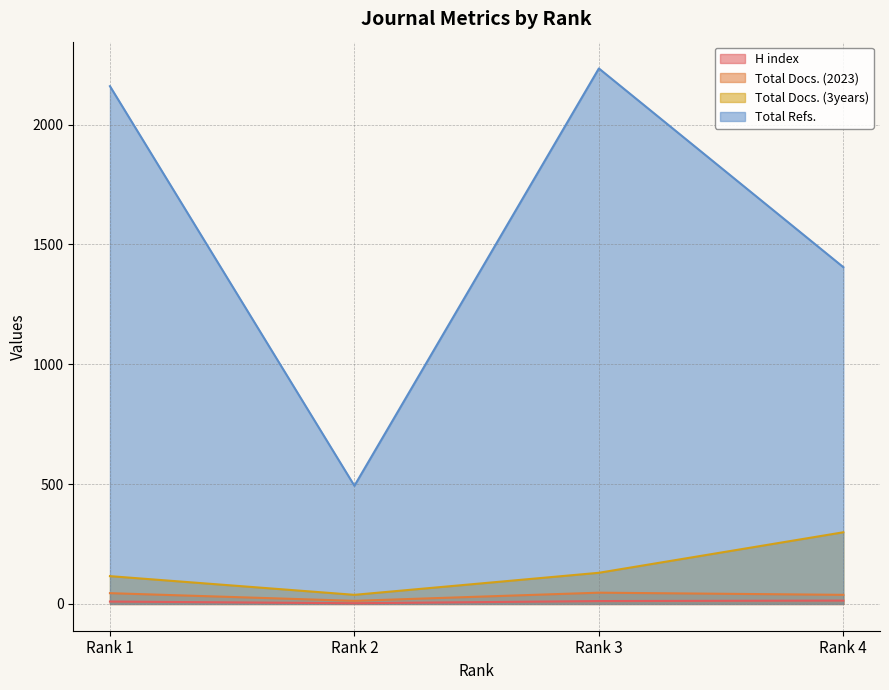

Reading left to right, extract all data points from this chart.

H index: Rank 1=10	Rank 2=3	Rank 3=12	Rank 4=14
Total Docs. (2023): Rank 1=45	Rank 2=13	Rank 3=47	Rank 4=38
Total Docs. (3years): Rank 1=116	Rank 2=38	Rank 3=130	Rank 4=299
Total Refs.: Rank 1=2160	Rank 2=493	Rank 3=2234	Rank 4=1405